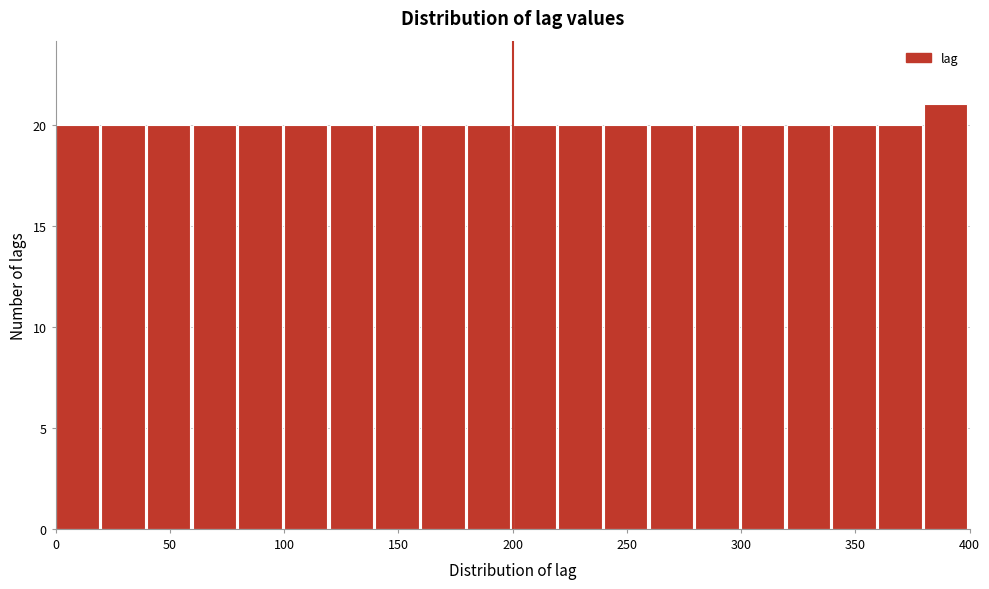

Reading left to right, list every bar in this chart as the range it spans on the x-axis followed by its height. The values are not printed on the chart, so give them approximately, as read against the axis.

0 to 20: 20
20 to 40: 20
40 to 60: 20
60 to 80: 20
80 to 100: 20
100 to 120: 20
120 to 140: 20
140 to 160: 20
160 to 180: 20
180 to 200: 20
200 to 220: 20
220 to 240: 20
240 to 260: 20
260 to 280: 20
280 to 300: 20
300 to 320: 20
320 to 340: 20
340 to 360: 20
360 to 380: 20
380 to 400: 21